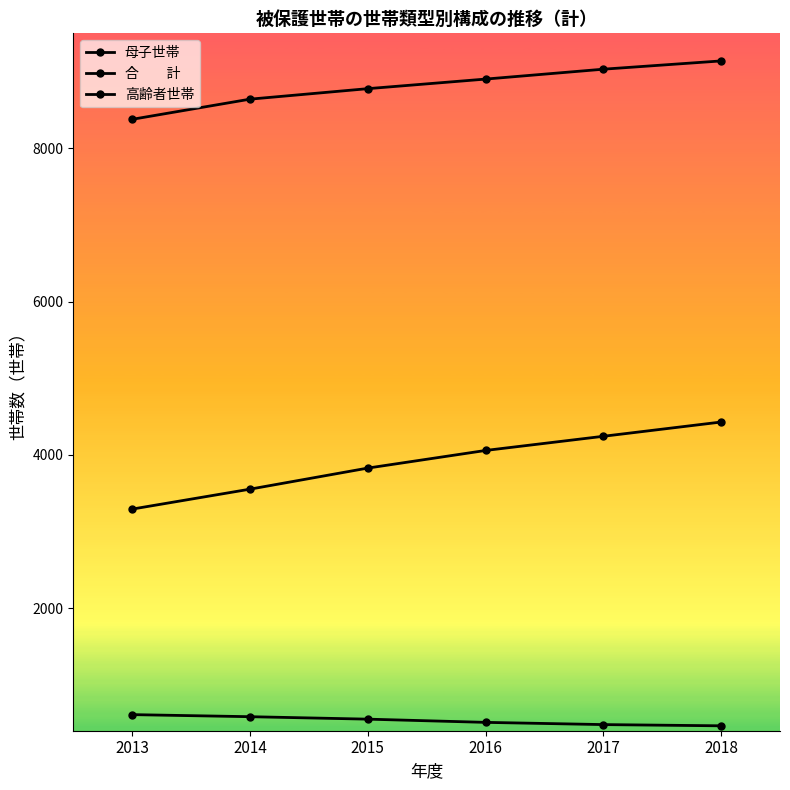

Does the chart have visible grid lines?

No